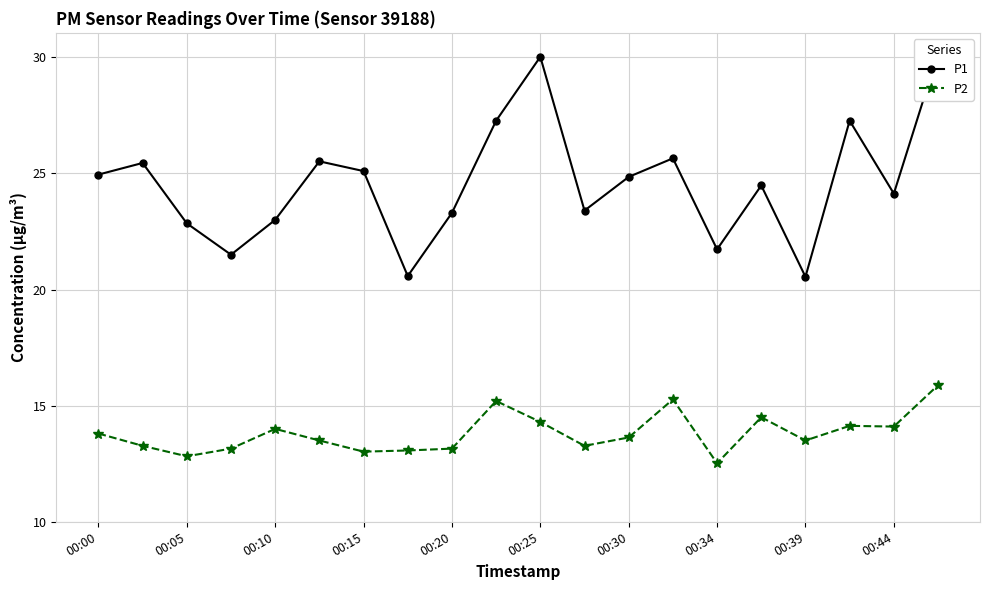

Does the chart have visible grid lines?

Yes